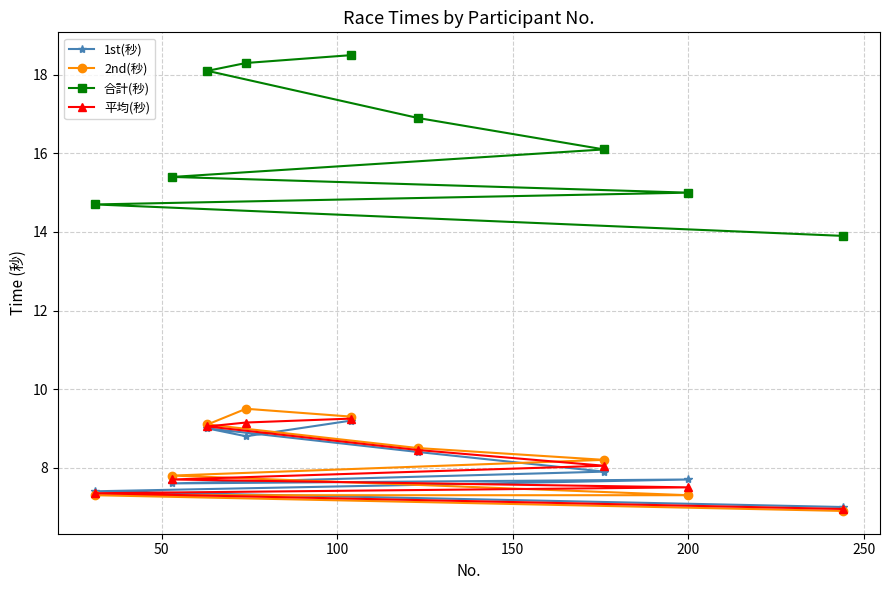

True or false: 1st(秒) and 合計(秒) intersect in this chart.

False